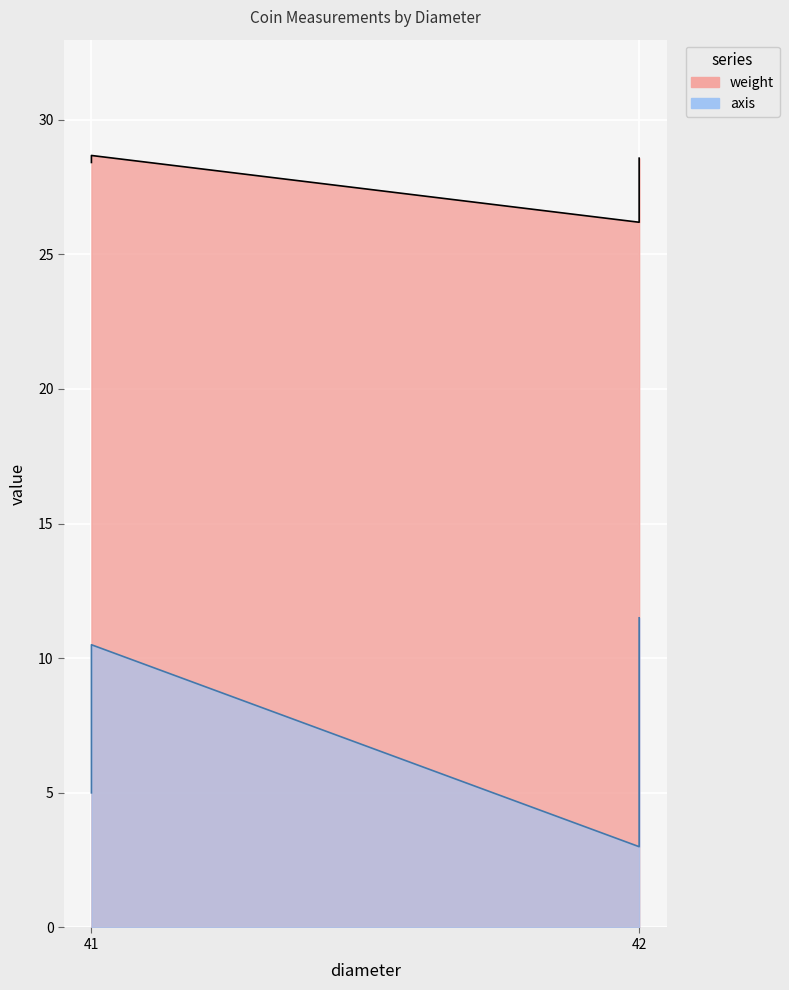

List the series in order of their overall mean, highest first.

weight, axis